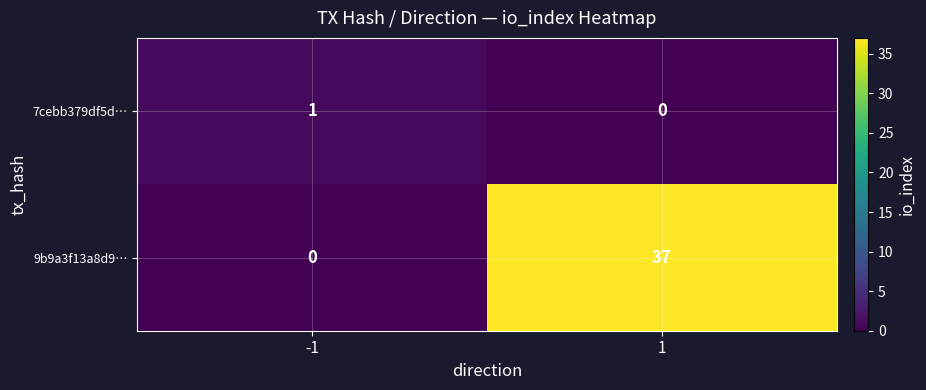

What is the sum of the 9b9a3f13a8d9… values at 1 and -1?

37